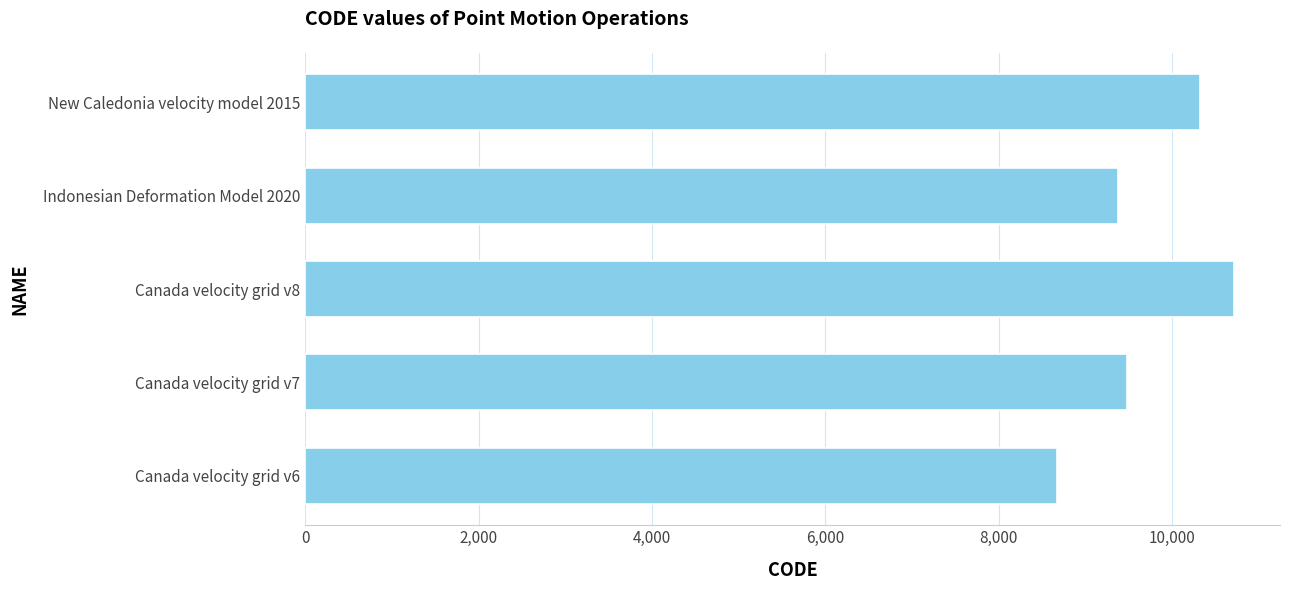

Is it true that the value at Indonesian Deformation Model 2020 is 9375?

True